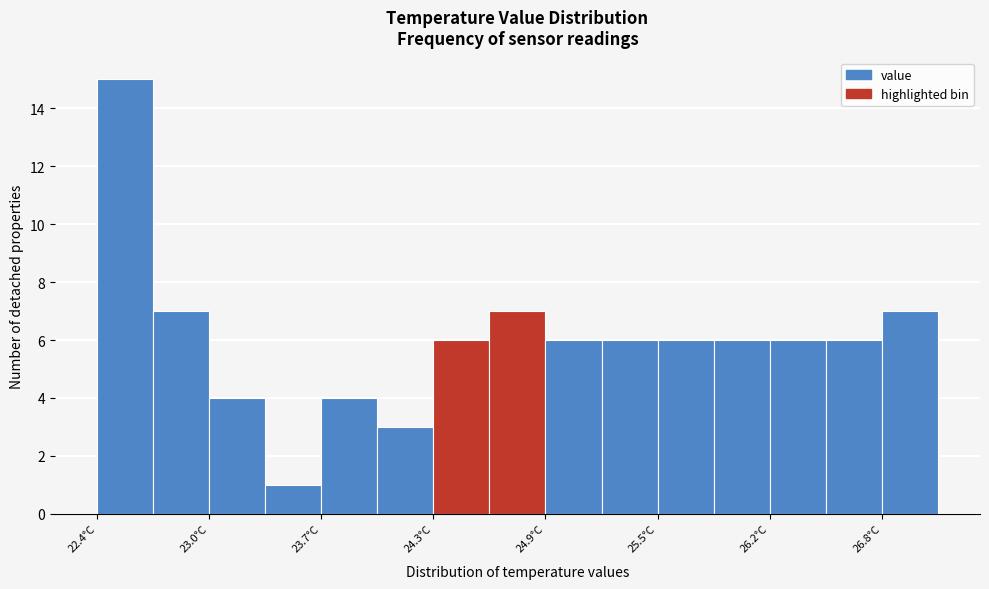

Read against the x-axis, roughly where is the centre of the tallest bar?

22.6